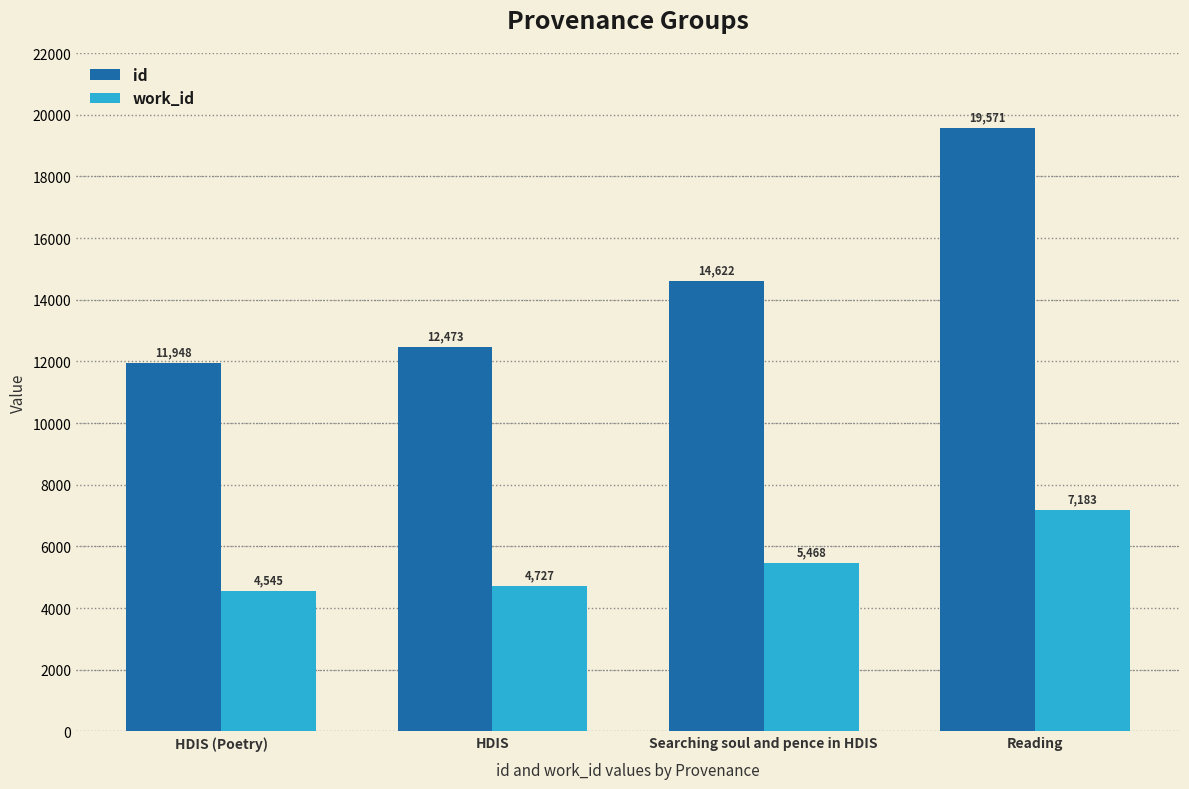

What position from the right is Reading?

1